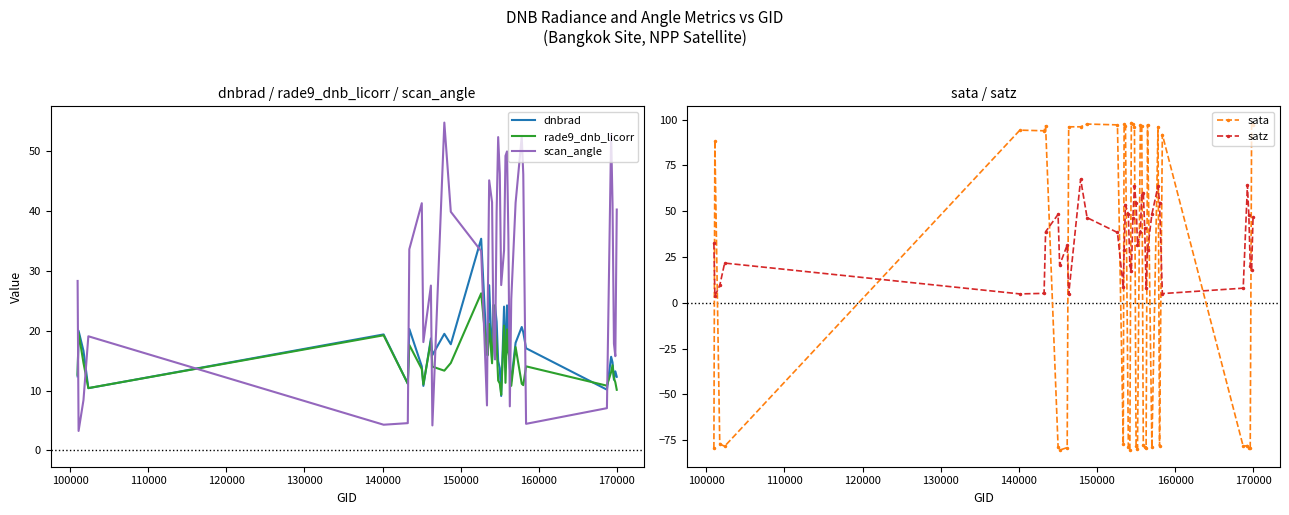

After their last crossing, which series has the higher values: dnbrad or scan_angle?

scan_angle